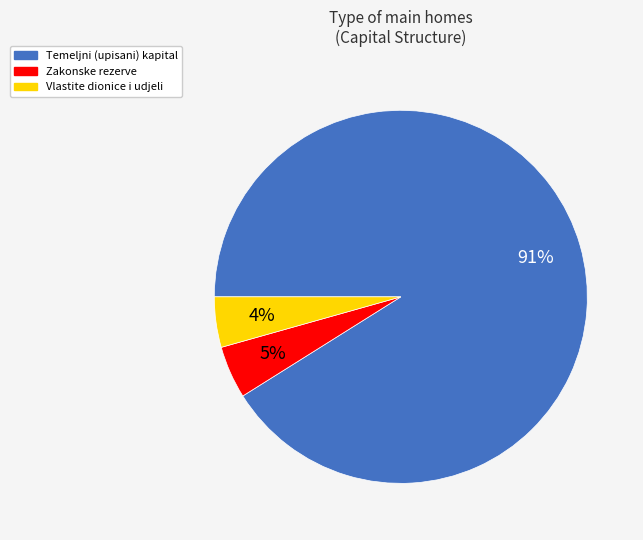

True or false: Zakonske rezerve accounts for 5% of the total.

True